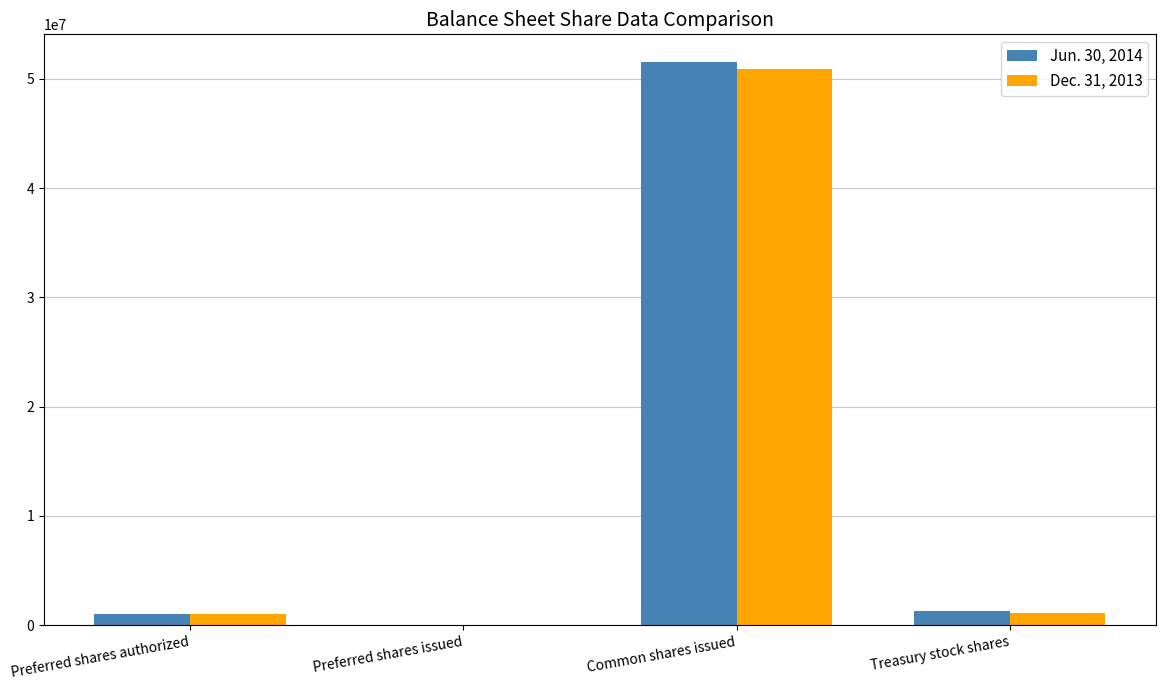

At which category is the sum across all series the highest?

Common shares issued